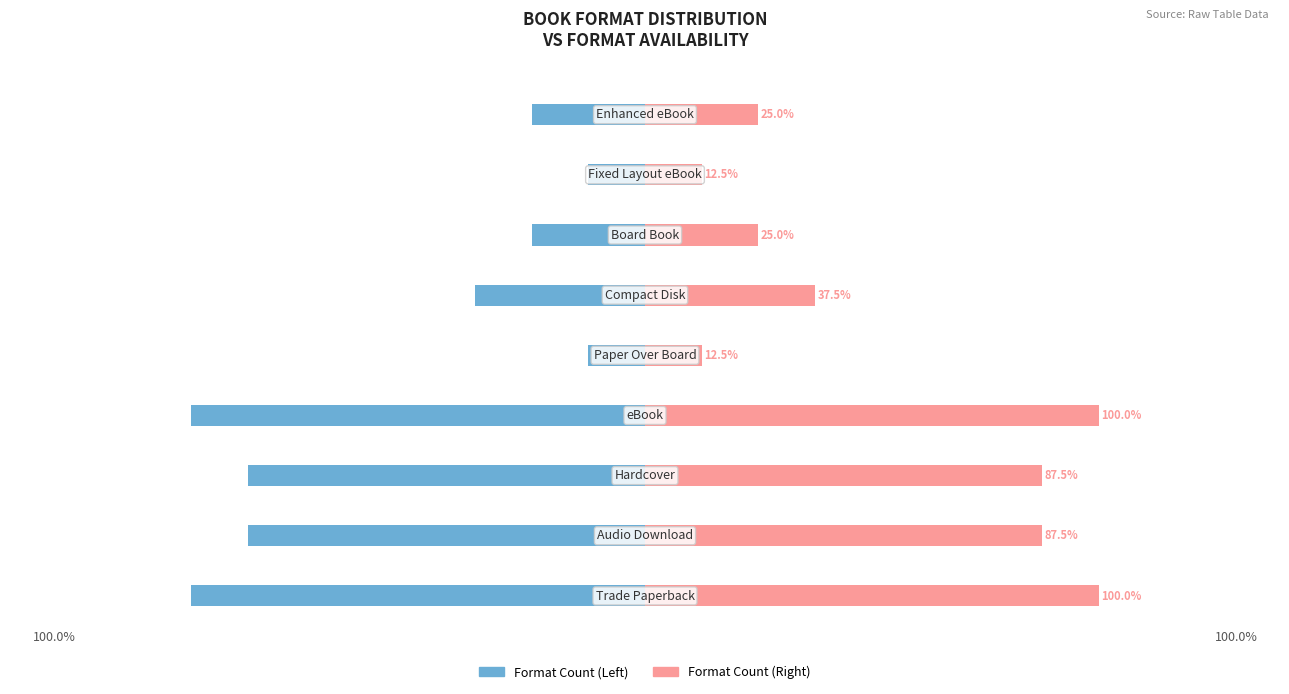

The Format Count (Left) series shows -63.2 at 5. True or false?

False